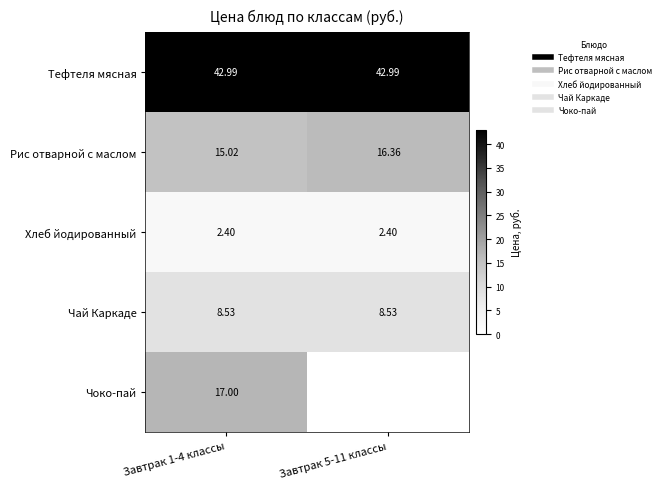

What is the highest value of the Рис отварной с маслом series?

16.4